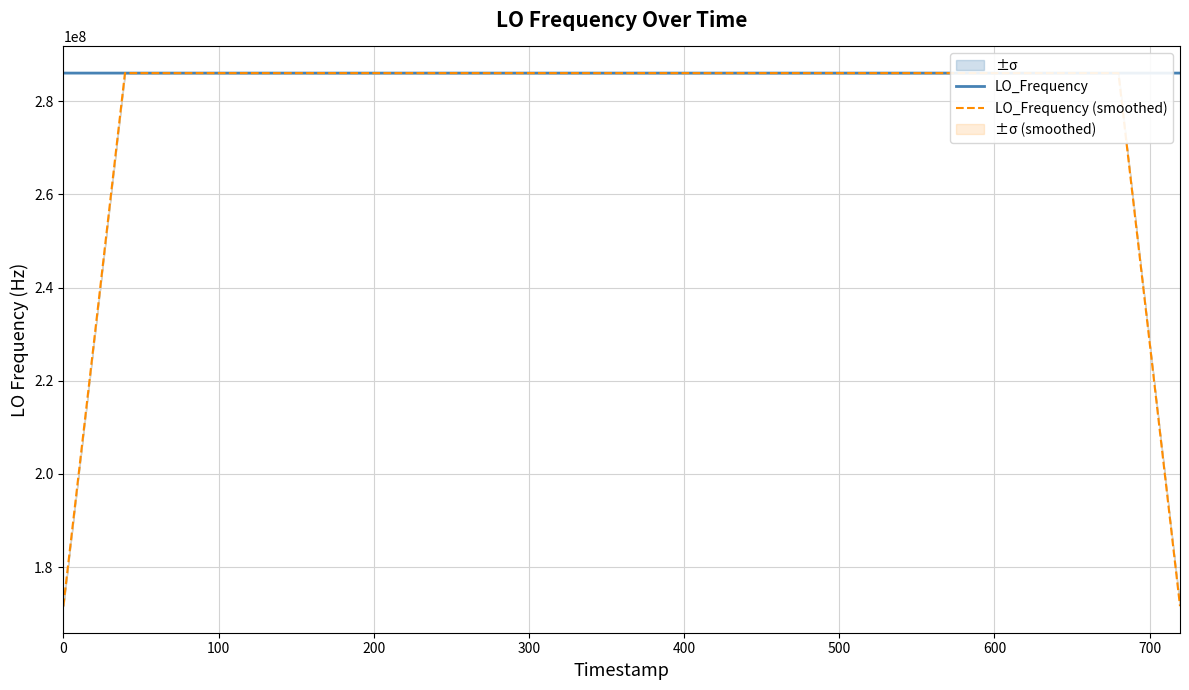

What is the lowest value of the LO_Frequency series?

286042750.9